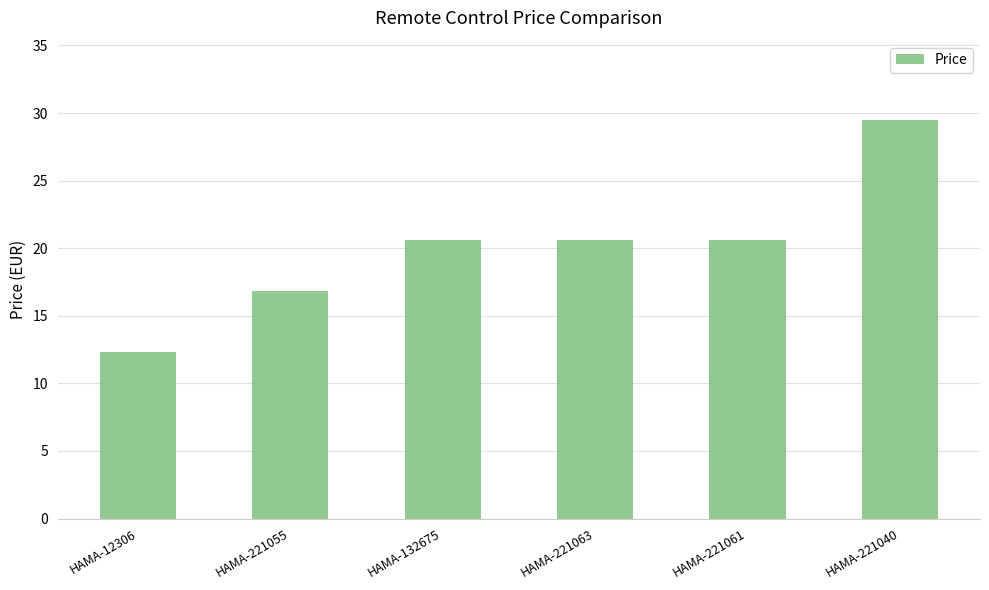

What is the difference between the maximum and minimum values?

17.1